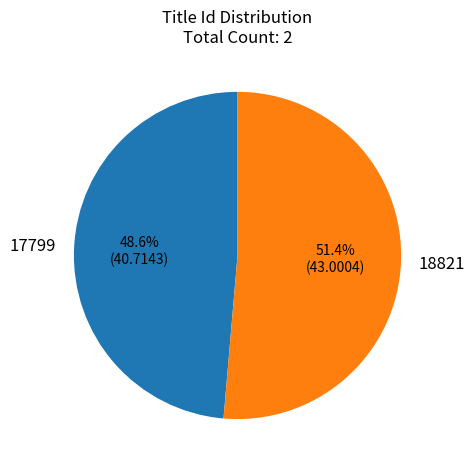

What is the majority slice?

18821